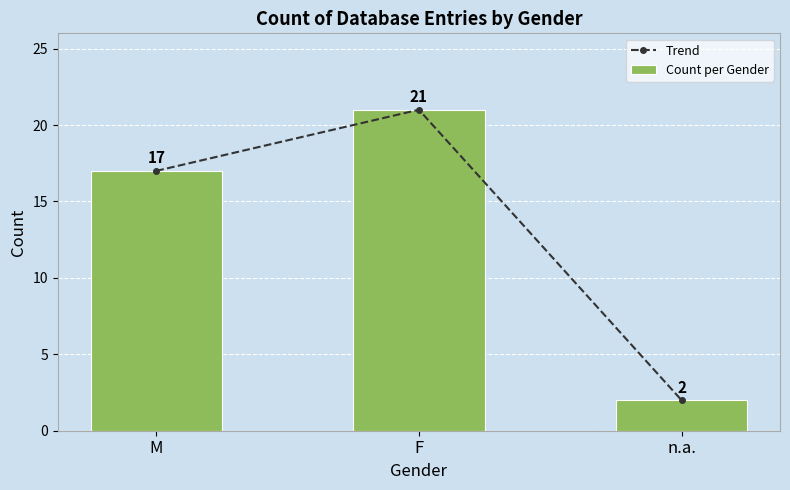

Is it true that Trend equals 21 at F?

True